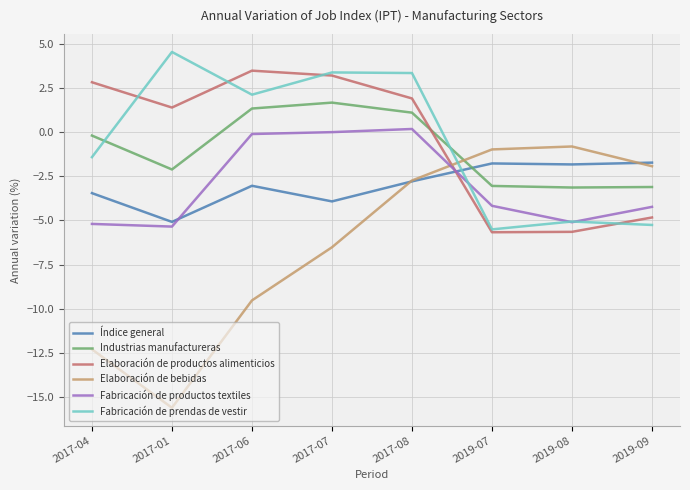

How many interior local peaks does the Elaboración de productos alimenticios series have?

1